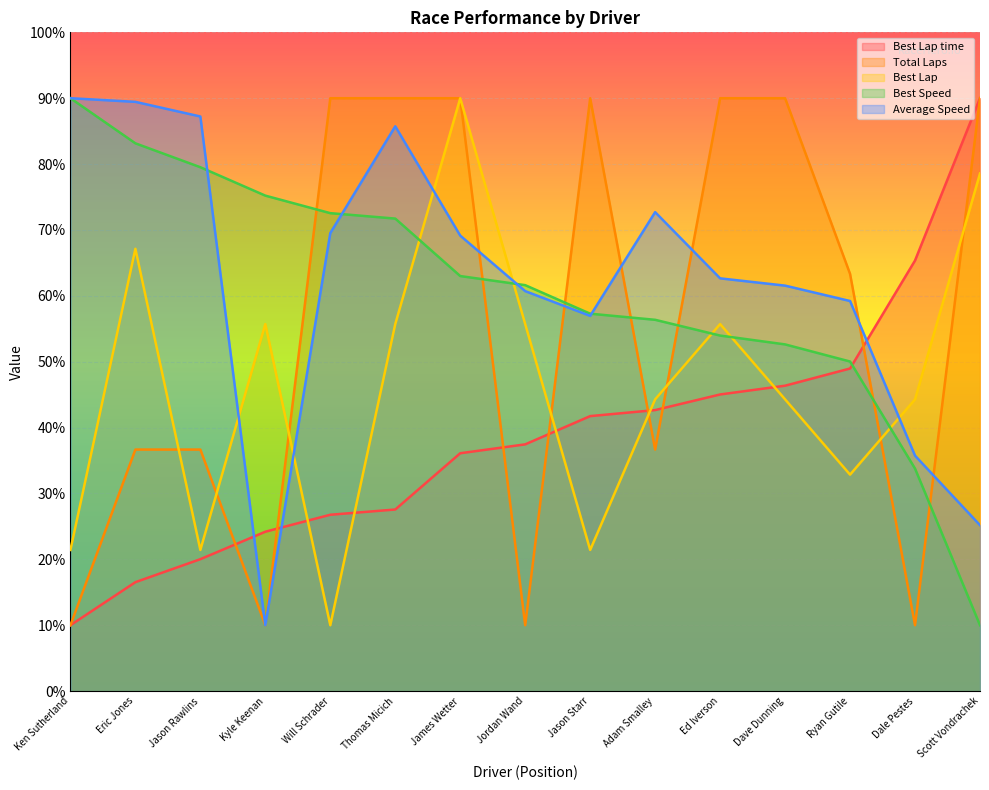

The value of Best Lap at Jordan Wand is 55.7. True or false?

True